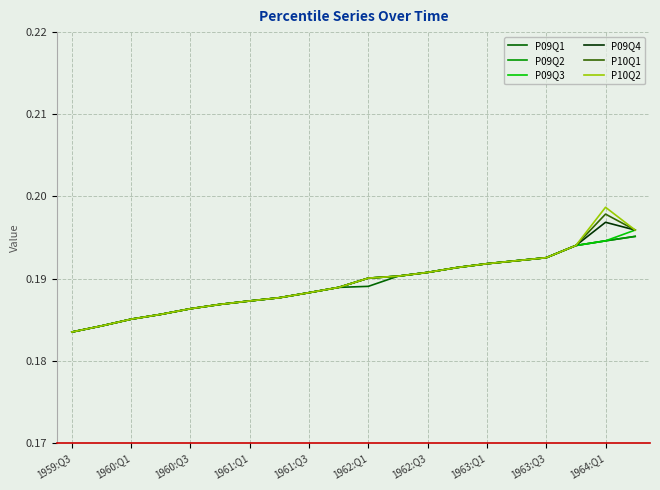

Which series has the widest spread of values?

P10Q2